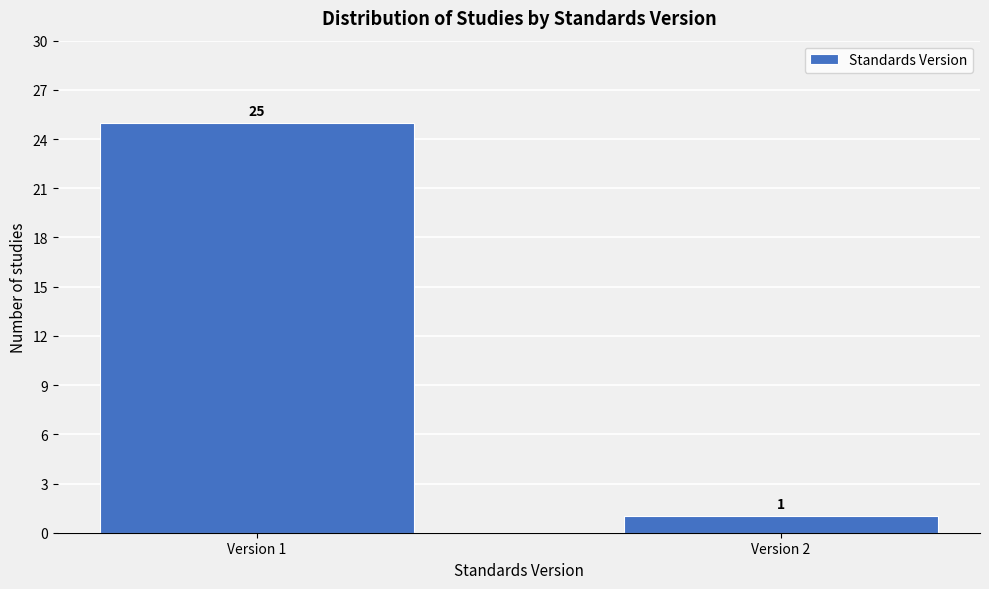

Reading left to right, what are all the values shown in this chart?

Version 1=25	Version 2=1